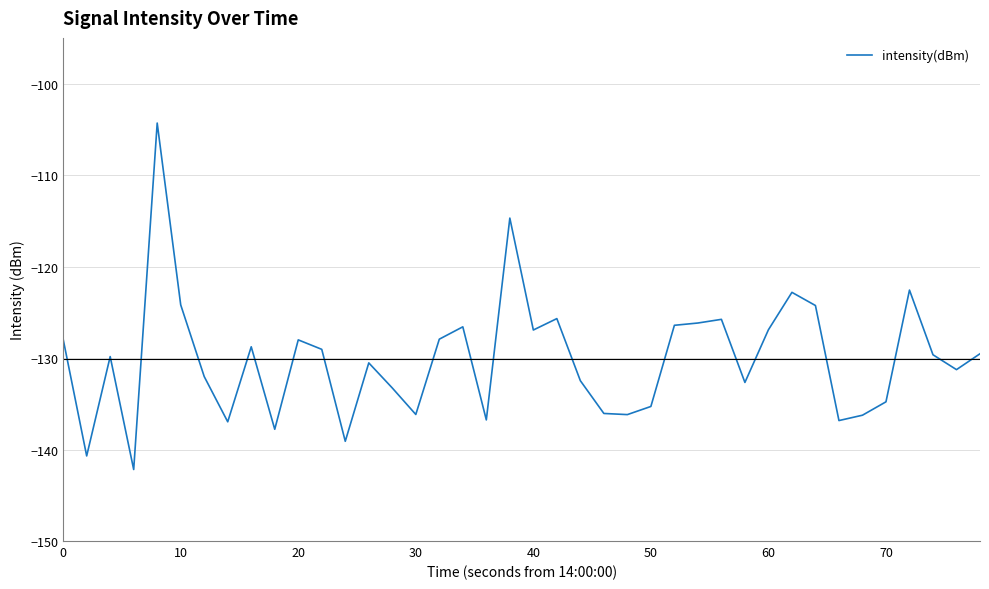

What is the difference between the maximum and minimum values?

37.9